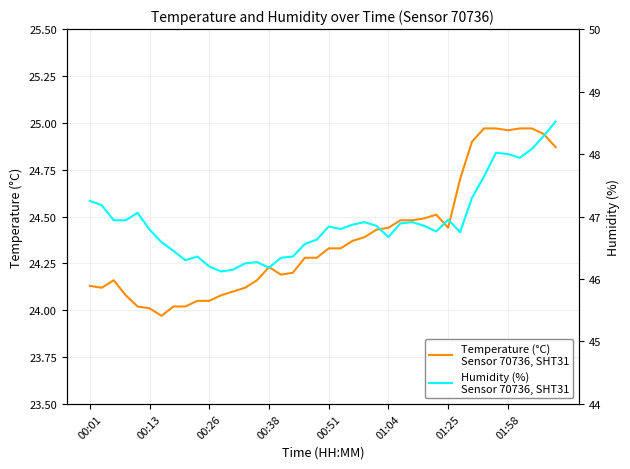

Where is the first local minimum for Temperature (°C)
Sensor 70736, SHT31?

00:13